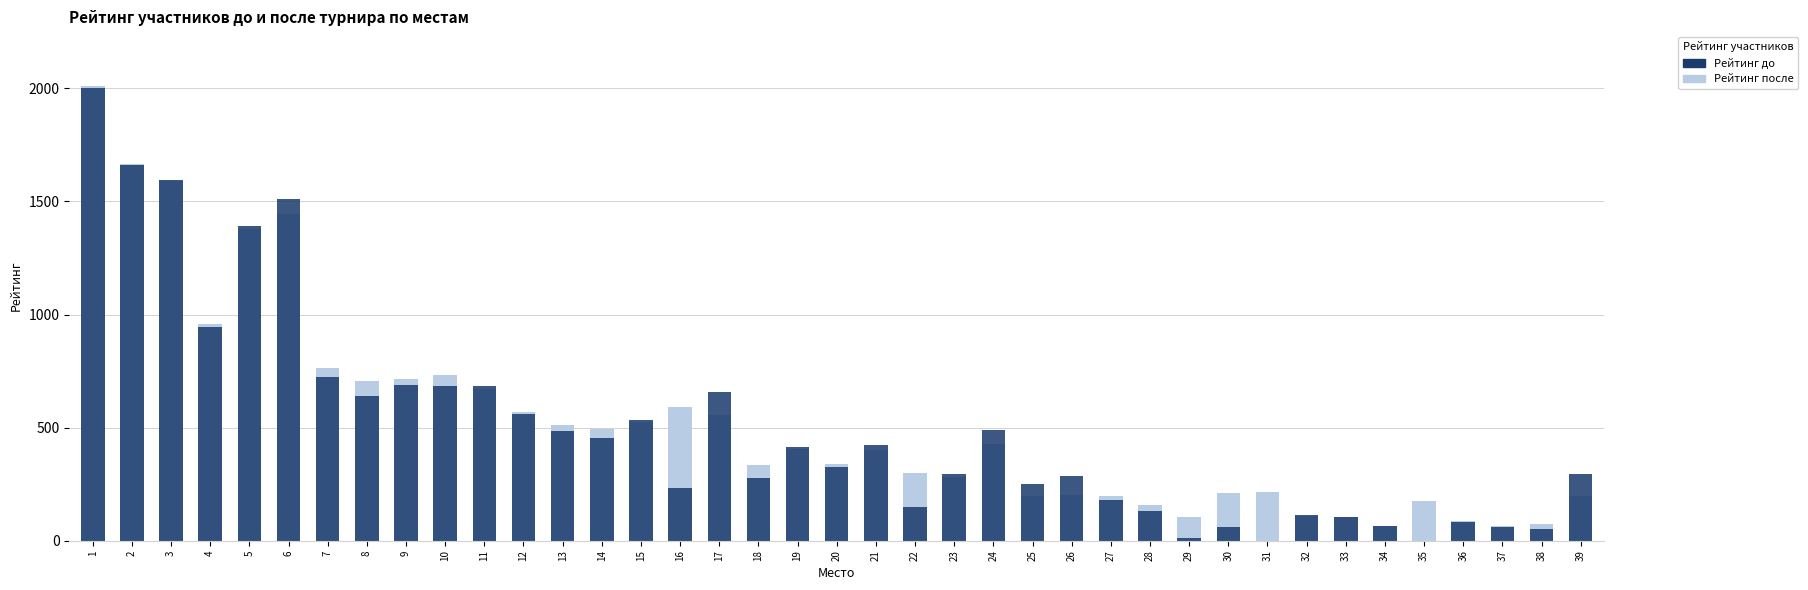

At how many categories does at least one series exceed 666?

11